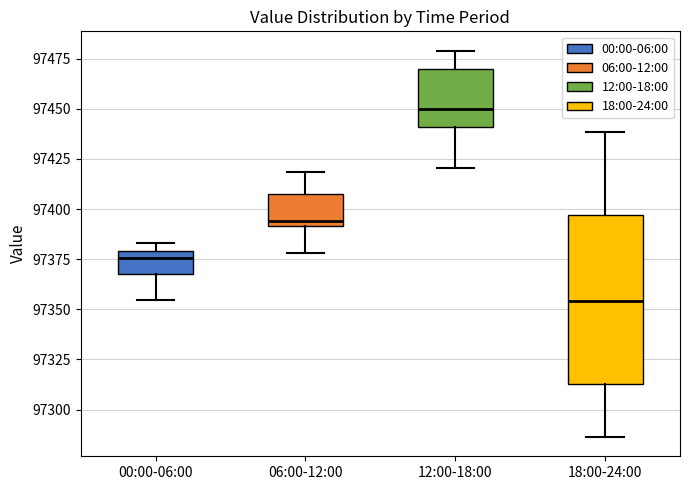

Where is the lower edge of the box for 12:00-18:00 on the y-axis? The values are not printed on the chart, so give them approximately, as read against the axis.

97440